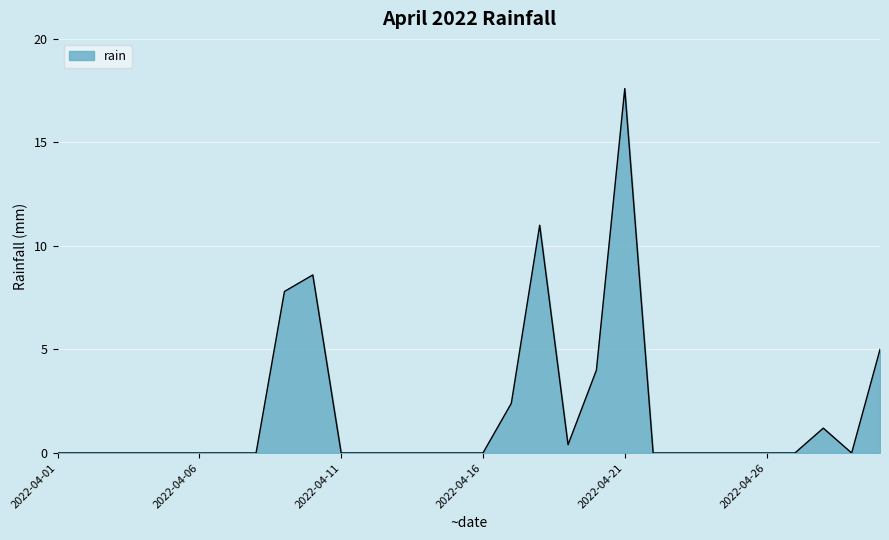

What is the difference between the maximum and minimum values?

17.6